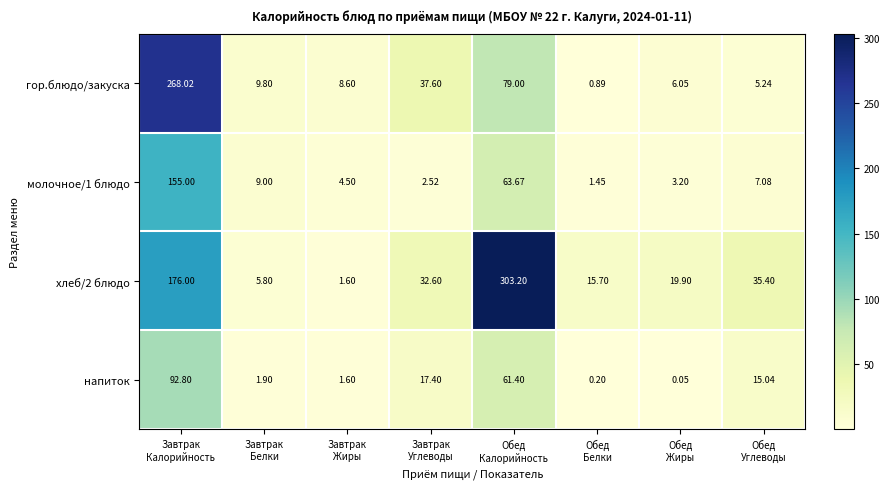

How many data points in молочное/1 блюдо are less than 7?

4